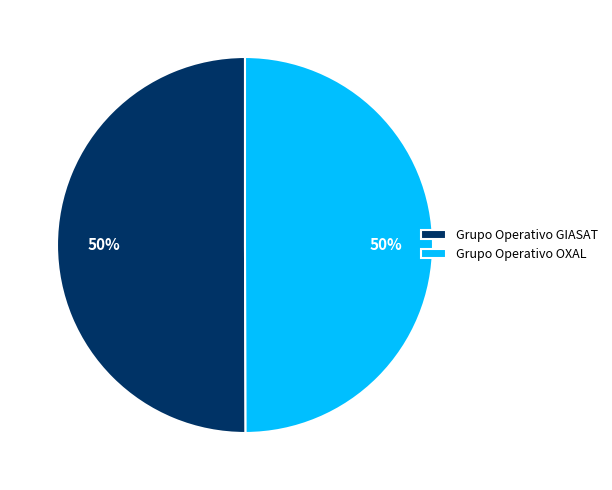

To the nearest percent, what is the combined percentage of Grupo Operativo OXAL and Grupo Operativo GIASAT?

100%